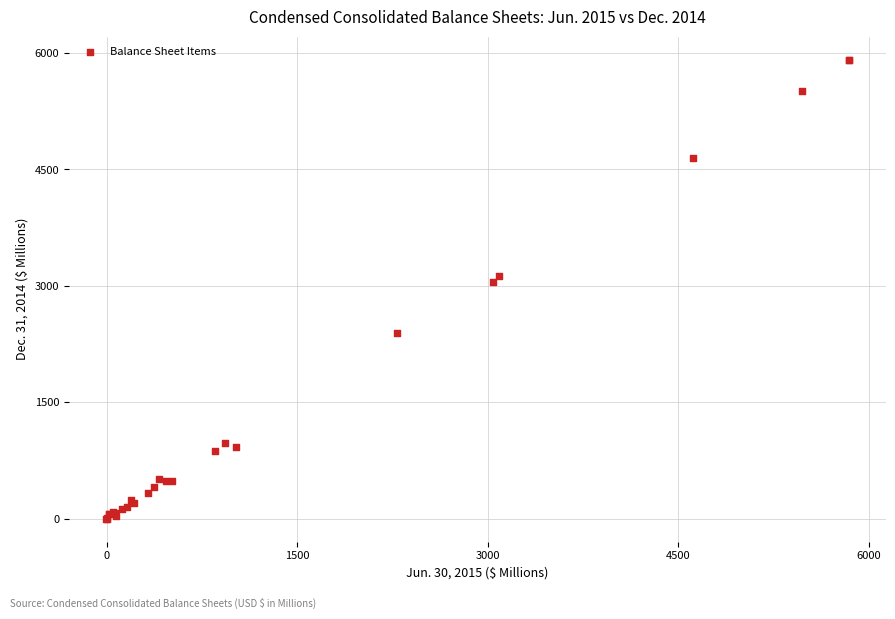

What Y value in the scatter plot is closest to 2956?

3045